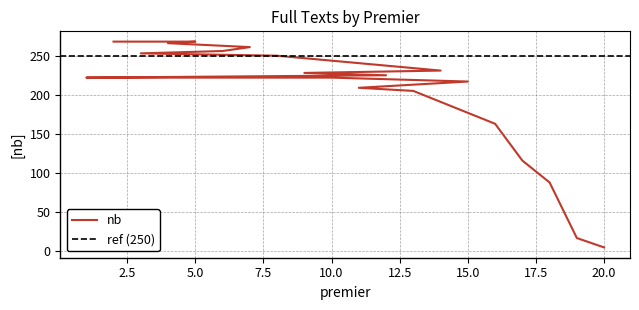

Where is the data nearest to the value 136?

17